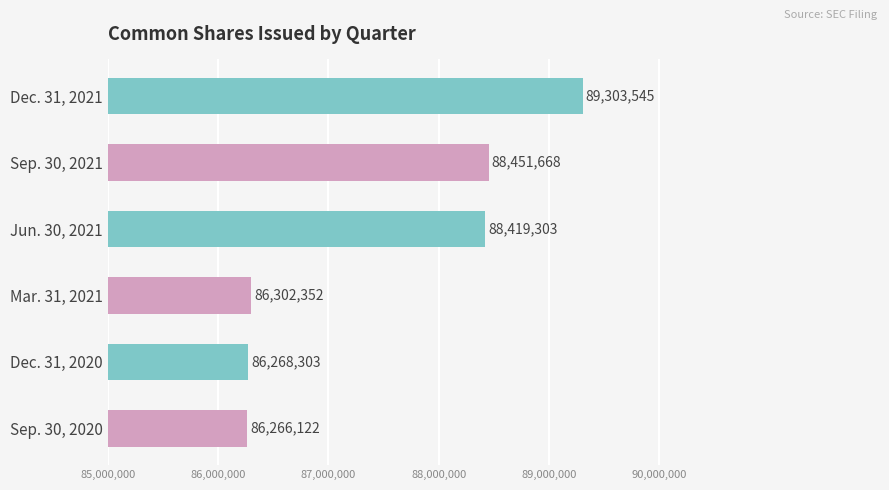

What is the label of the 4th bar from the top?

Mar. 31, 2021